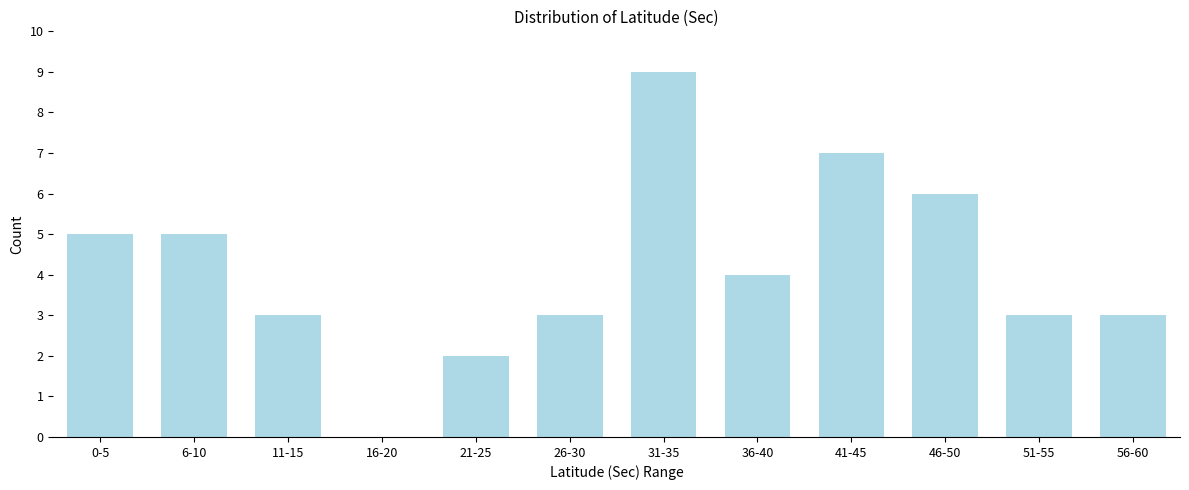

Reading left to right, what are all the values shown in this chart?

0-5=5	6-10=5	11-15=3	16-20=0	21-25=2	26-30=3	31-35=9	36-40=4	41-45=7	46-50=6	51-55=3	56-60=3